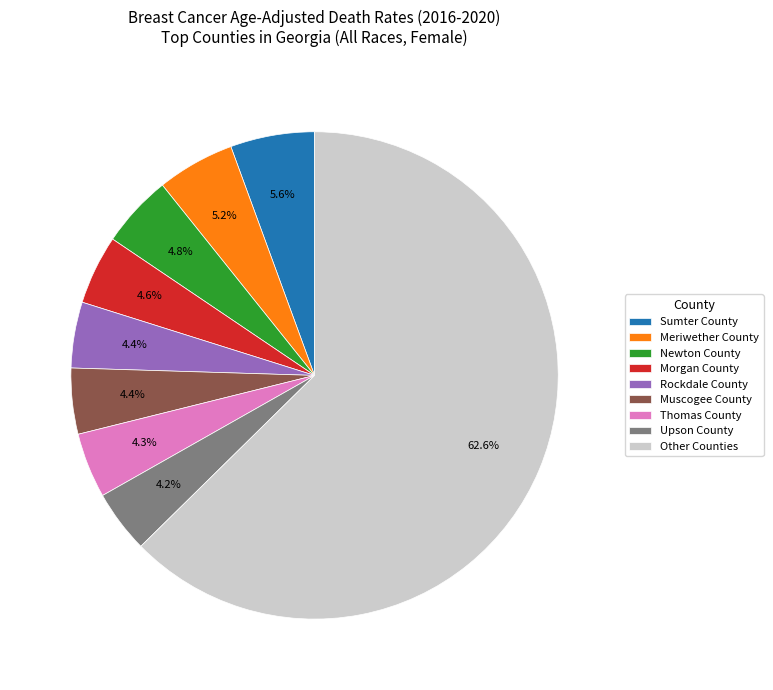

What portion of the pie excludes Upson County?

95.8%